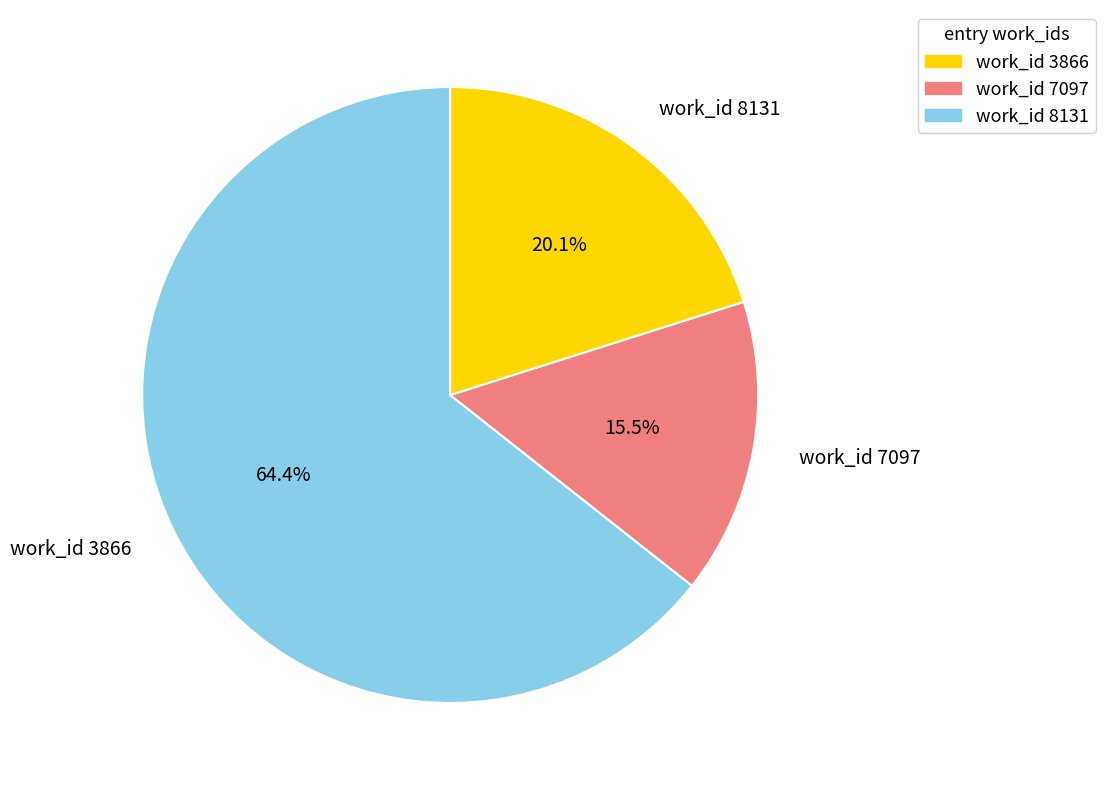

Approximately how many times larger is the value at work_id 8131 compared to work_id 3866?

0.3